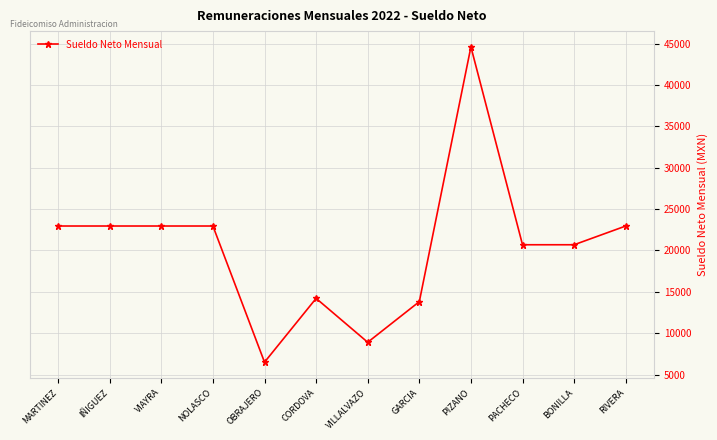

Where does the data first go above 22947?

MARTINEZ